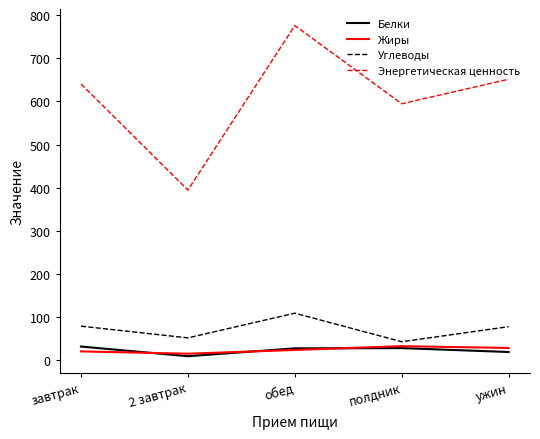

The Углеводы series shows 43.3 at полдник. True or false?

True